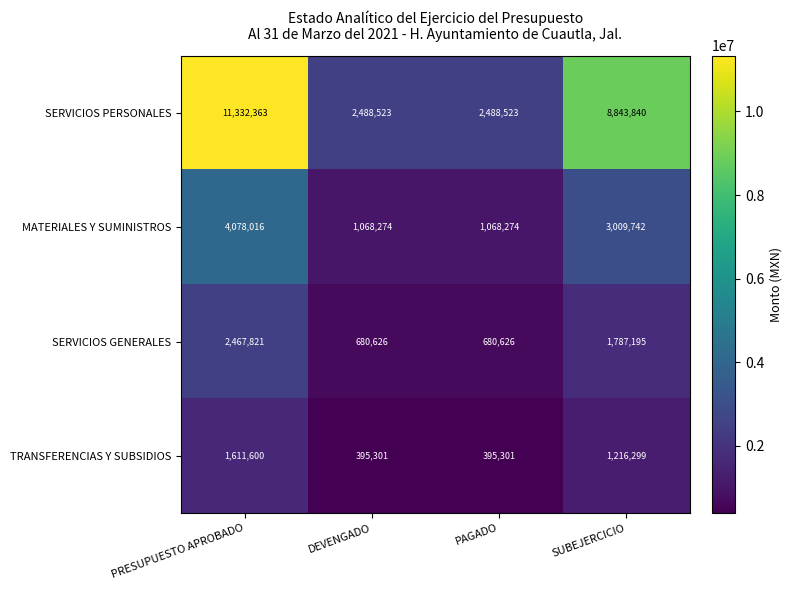

Rank the series by their maximum value, from highest to lowest.

SERVICIOS PERSONALES, MATERIALES Y SUMINISTROS, SERVICIOS GENERALES, TRANSFERENCIAS Y SUBSIDIOS